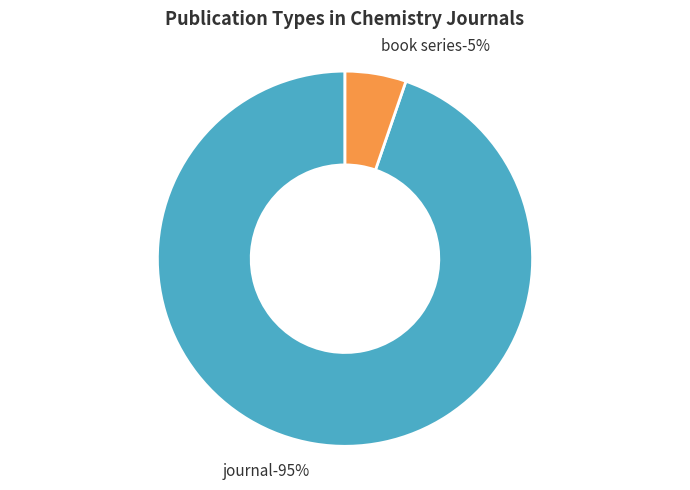

Rank the categories by value from lowest to highest.

book series, journal